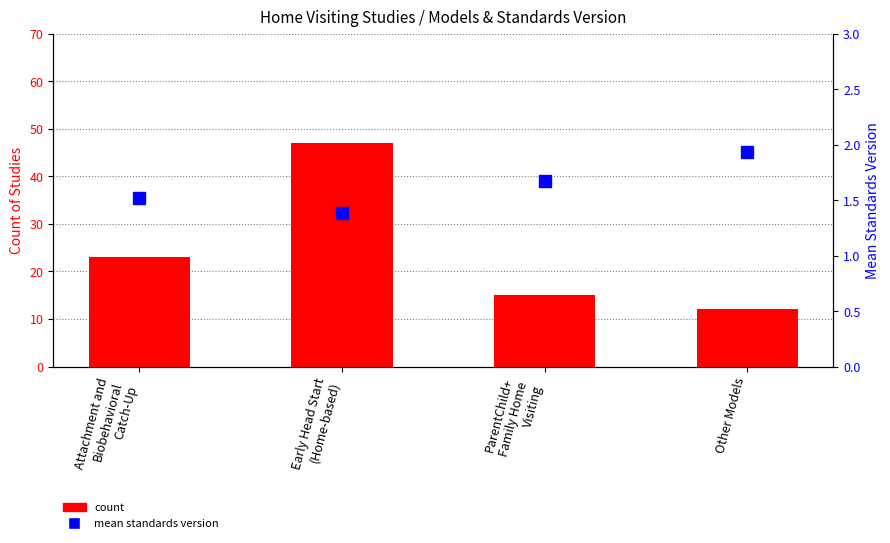

What is the value of the mean standards version bar at the 3rd from the left?

1.7